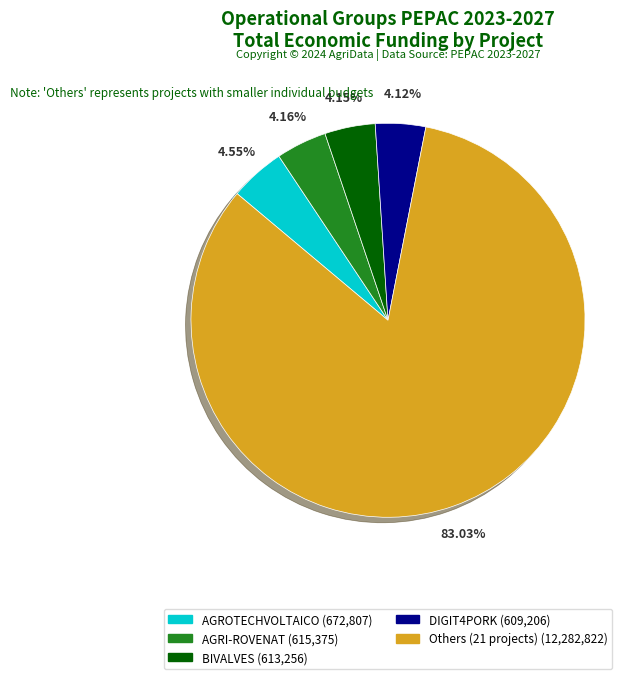

Does any single category account for the majority?

Yes